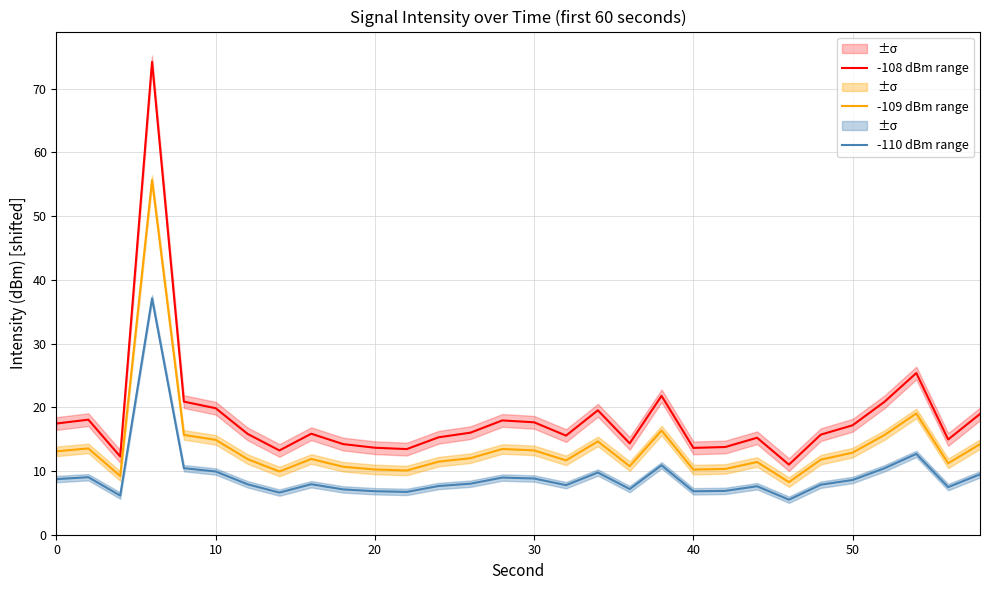

True or false: -109 dBm range and -108 dBm range cross at least once.

False